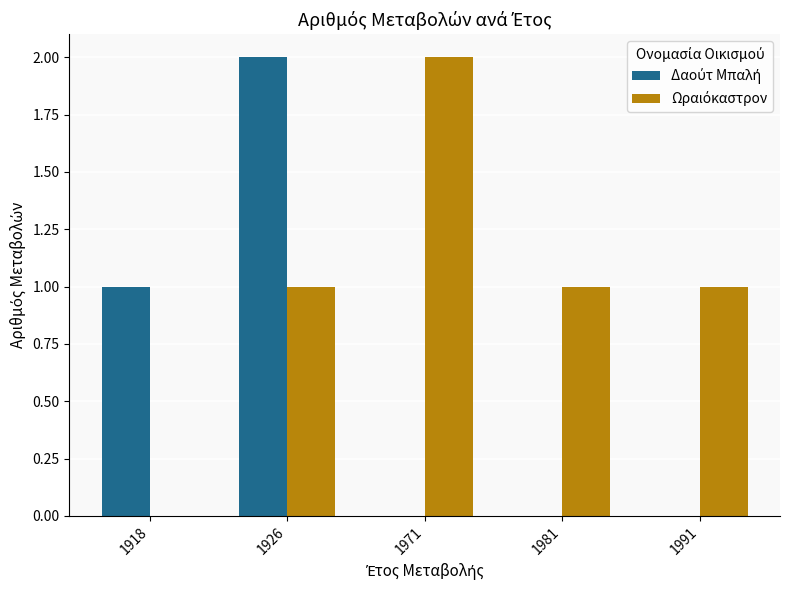

At which category is the sum across all series the highest?

1926